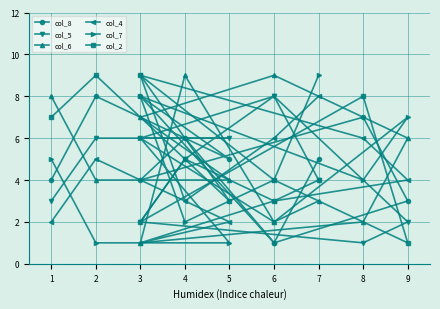

What is the difference between the highest and lowest values at 3?

8